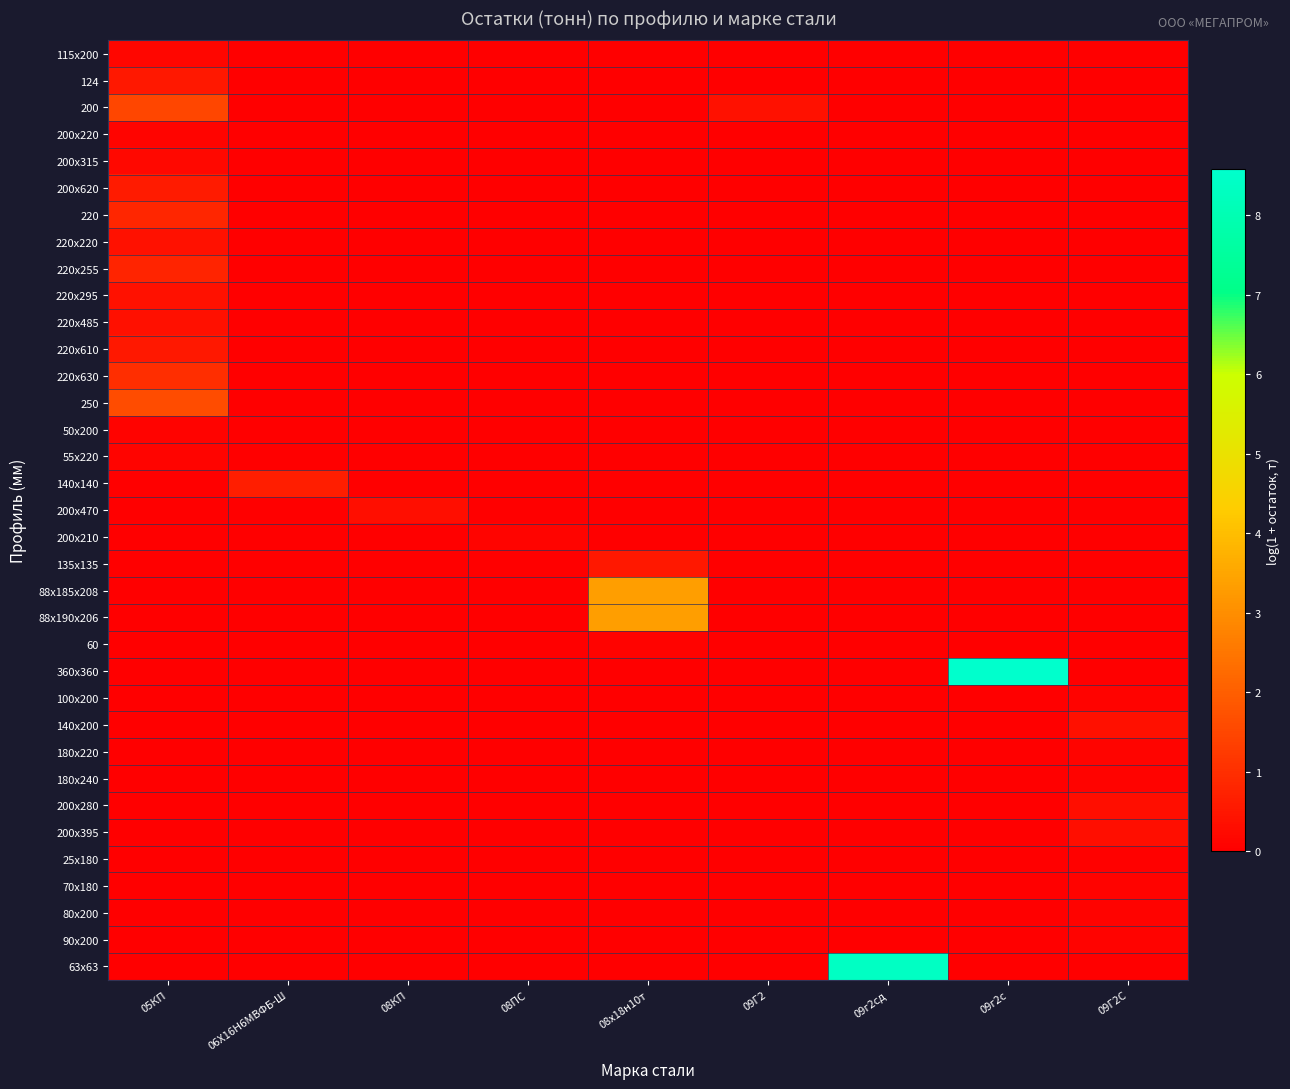

Which label corresponds to the smallest value in the chart?

06Х16Н6МВФБ-Ш